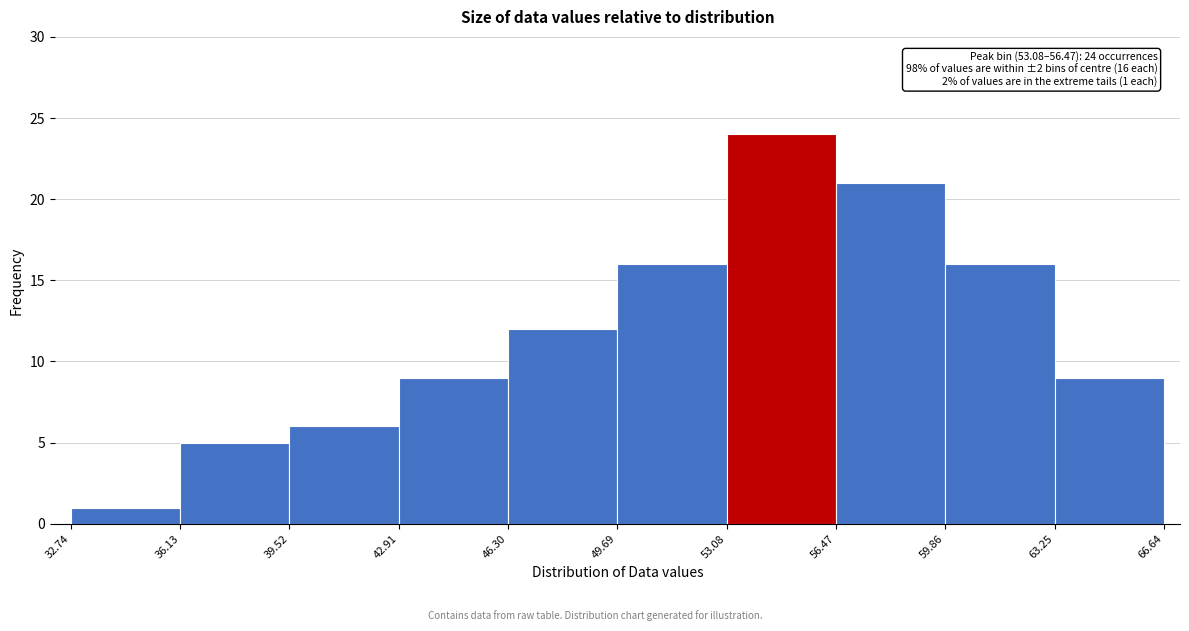

Over which range of the x-axis is the bar tallest?

53.08 to 56.47